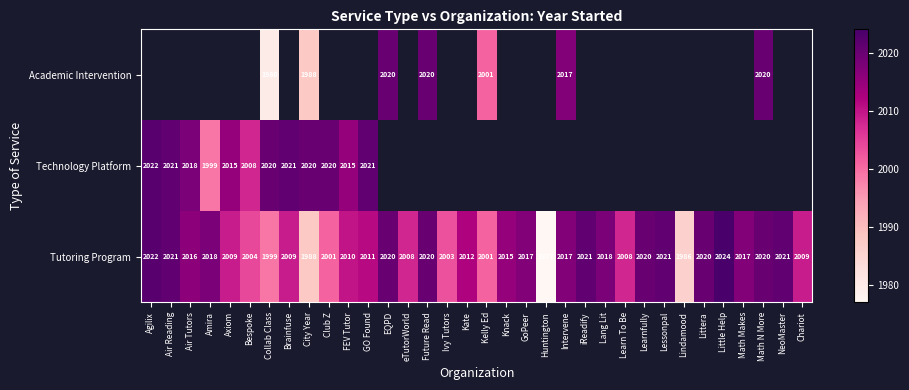

What is the approximate value of Tutoring Program at Huntington, to the nearest 10?

1980